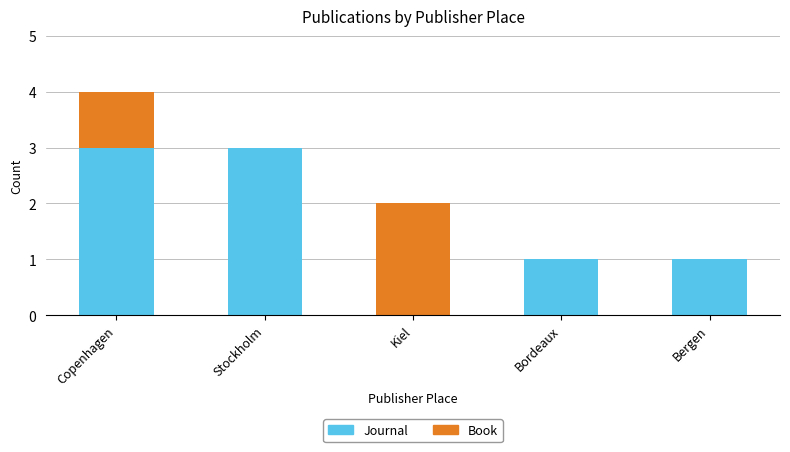

Count the number of categories in the chart.

5